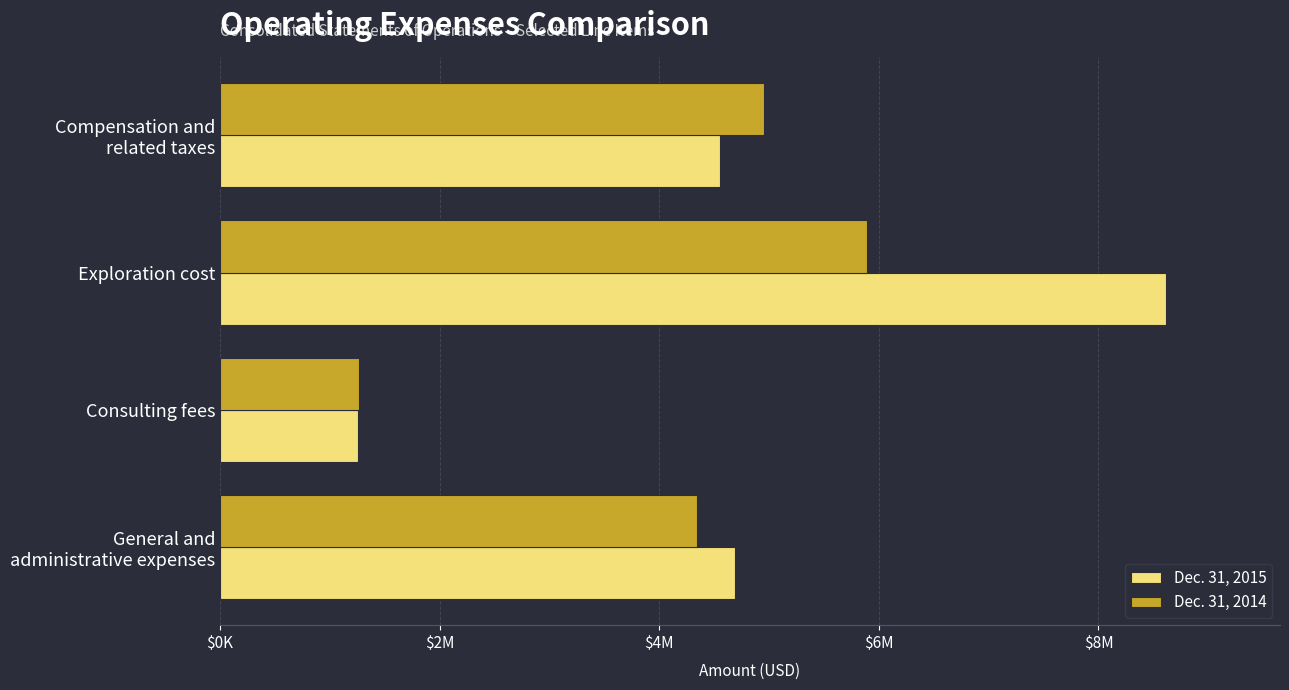

What is the sum of all Dec. 31, 2014 values?

16459173